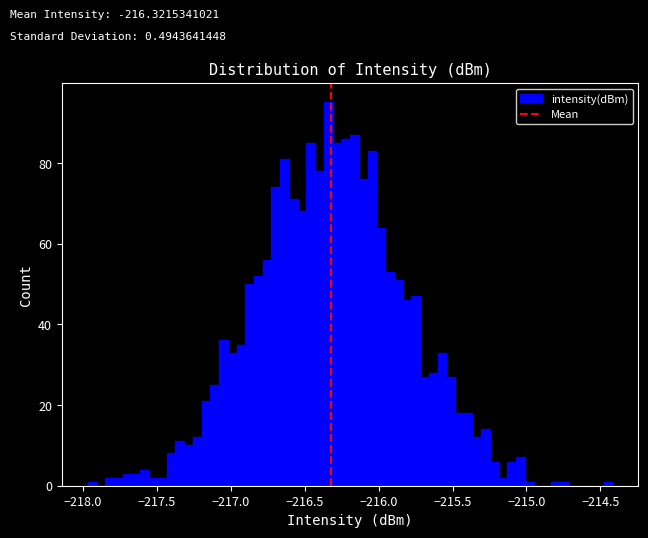

Read against the x-axis, roughly where is the centre of the tallest bar?

-216.35